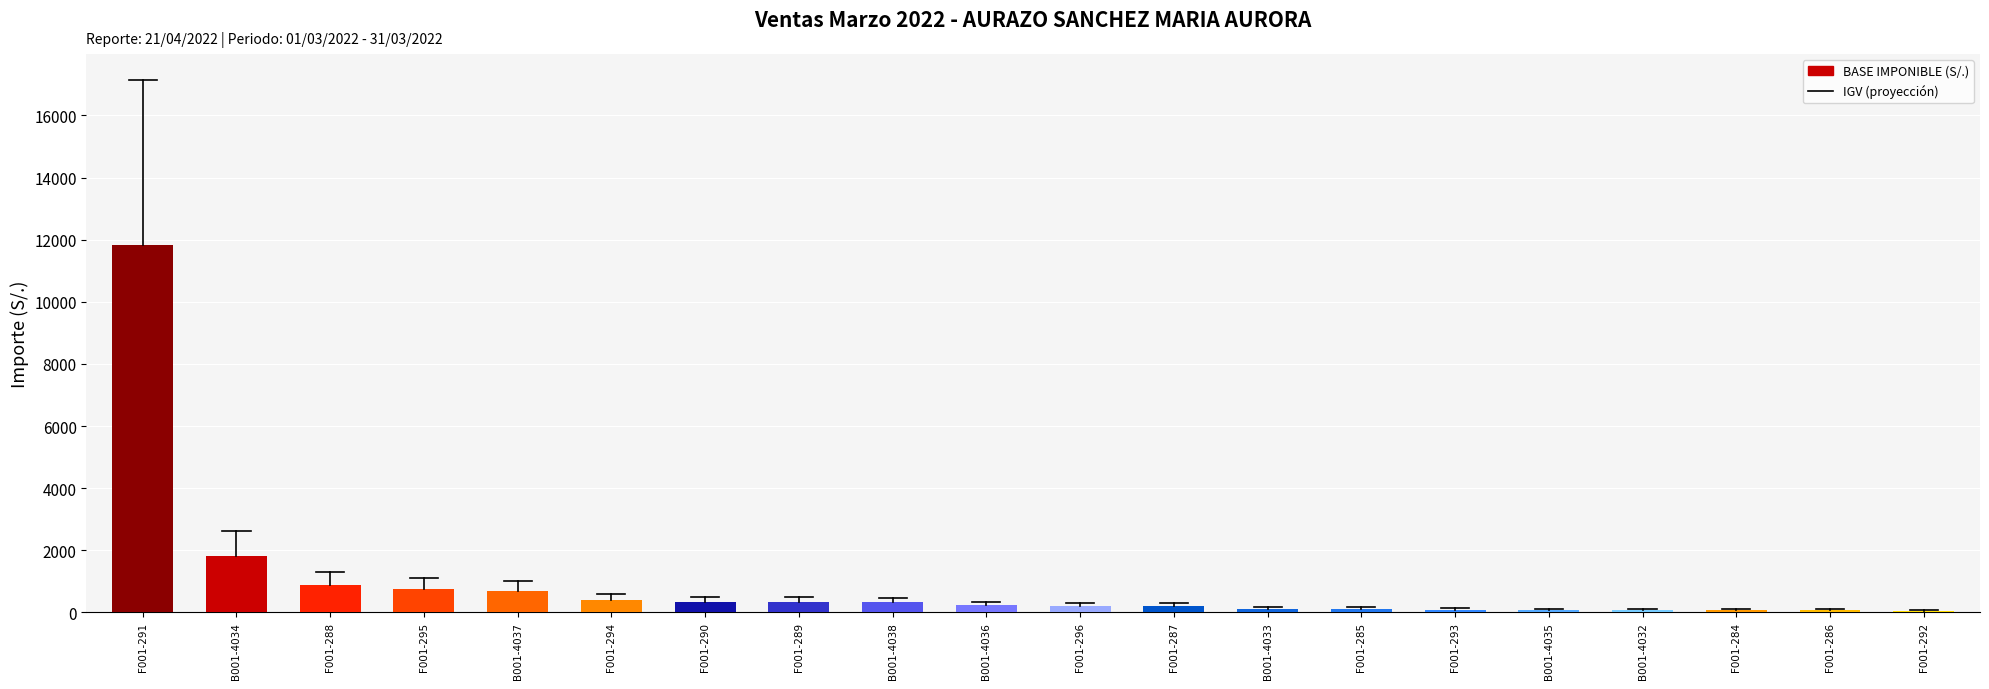

True or false: the data shows 76.3 at B001-4032.

True